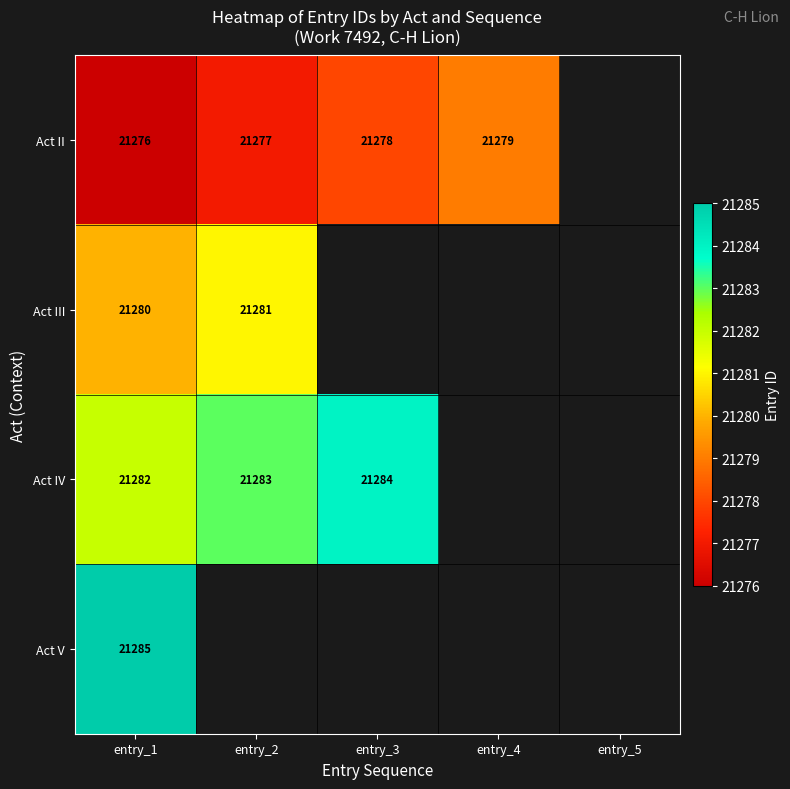

The Act IV series shows 21282 at entry_1. True or false?

True